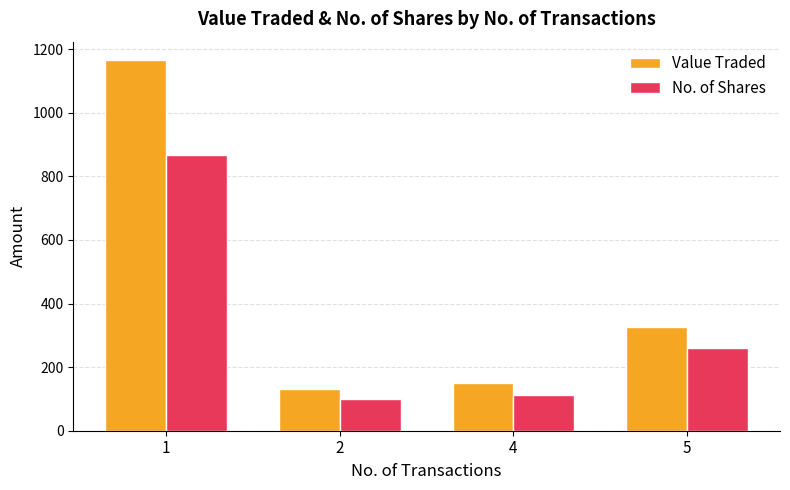

What is the difference between the Value Traded values at 2 and 5?

194